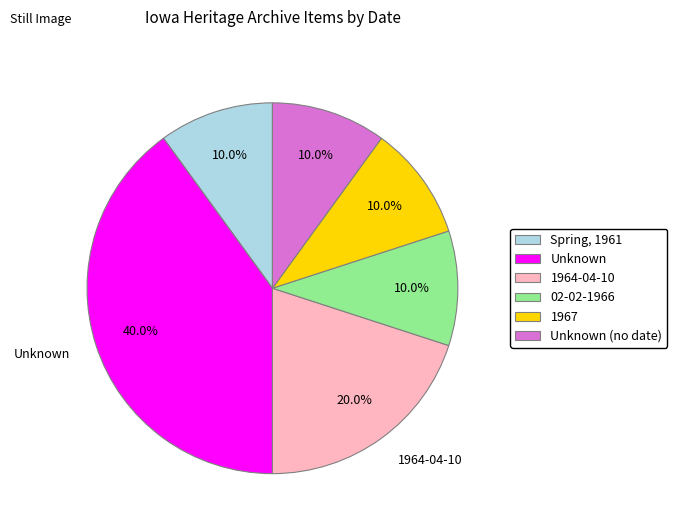

Which category has the biggest portion of the pie?

Unknown